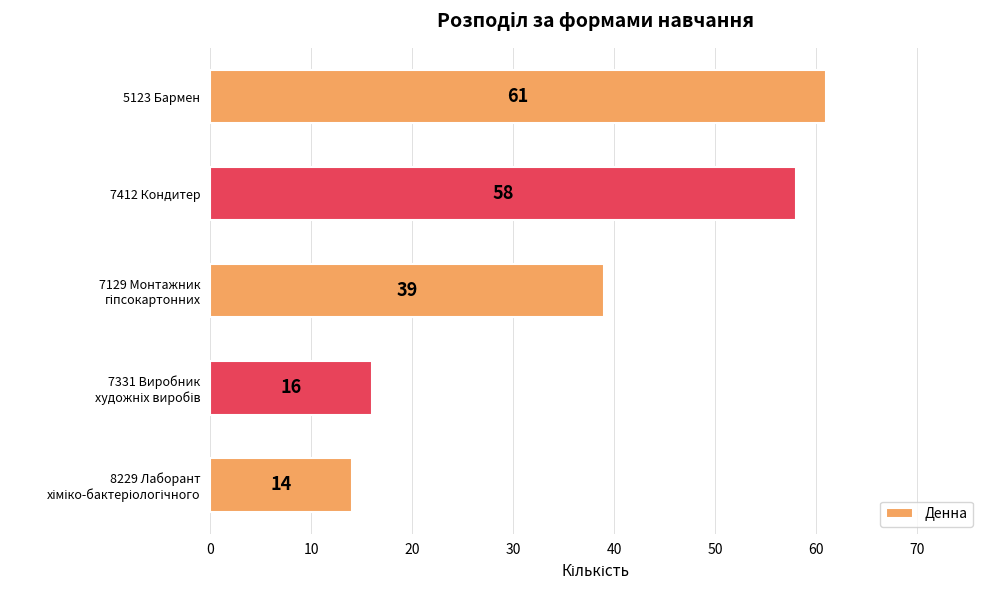

Reading top to bottom, list all the values displayed in this chart.

61	58	39	16	14